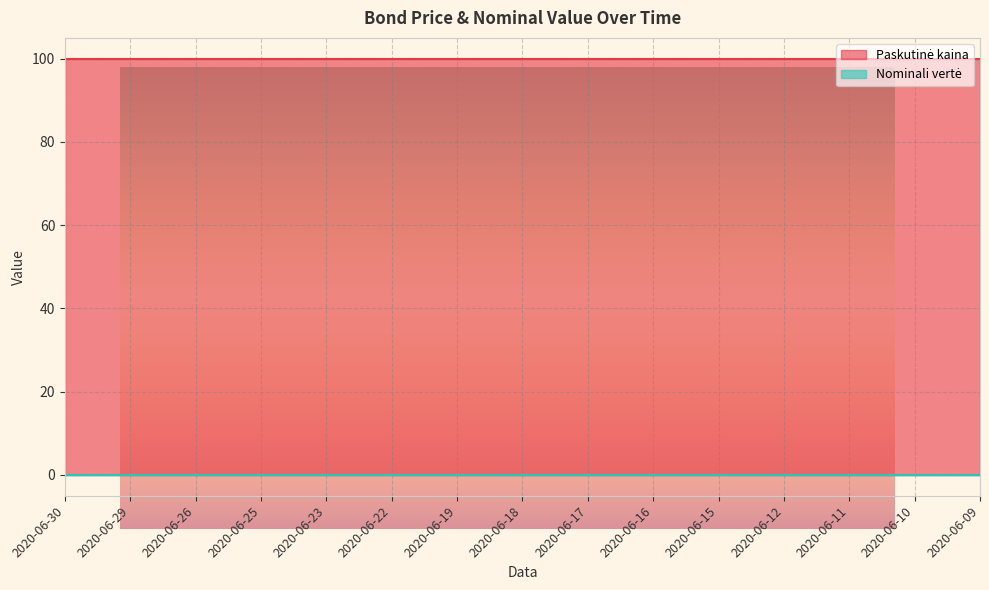

At how many categories does at least one series exceed 11?

15